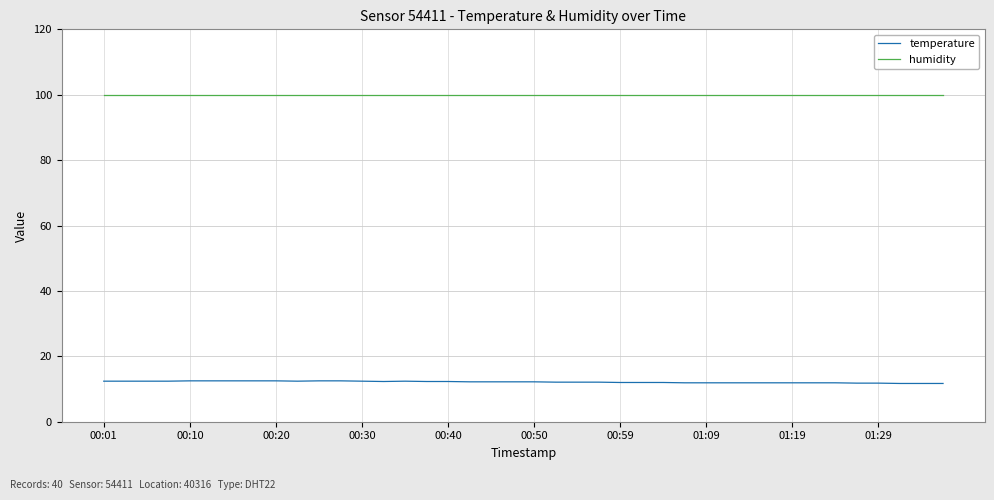

Which series has the largest total across all categories?

humidity